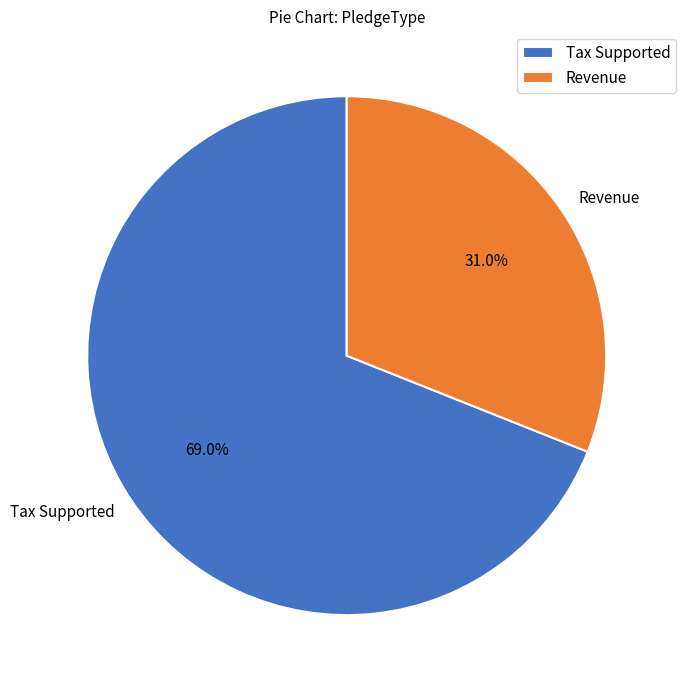

Does any single category account for the majority?

Yes